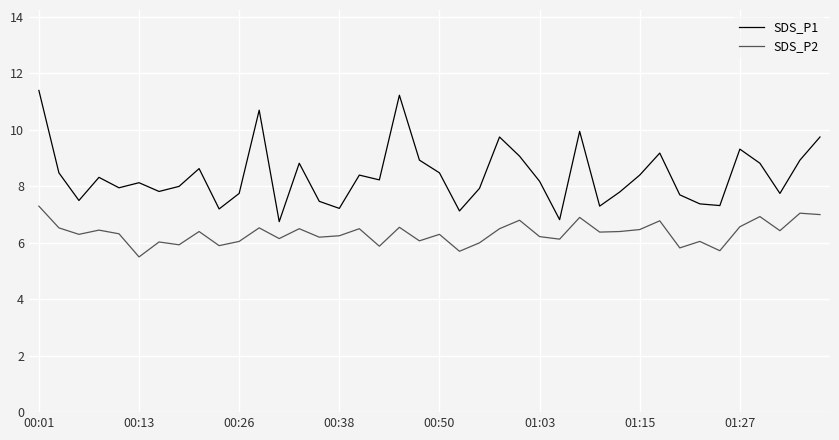

What is the average value of the SDS_P1 series?

8.4